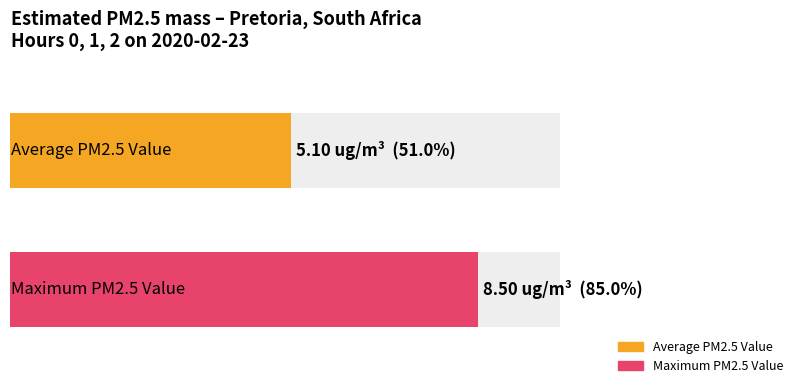

Which category has the highest value across all series?

2